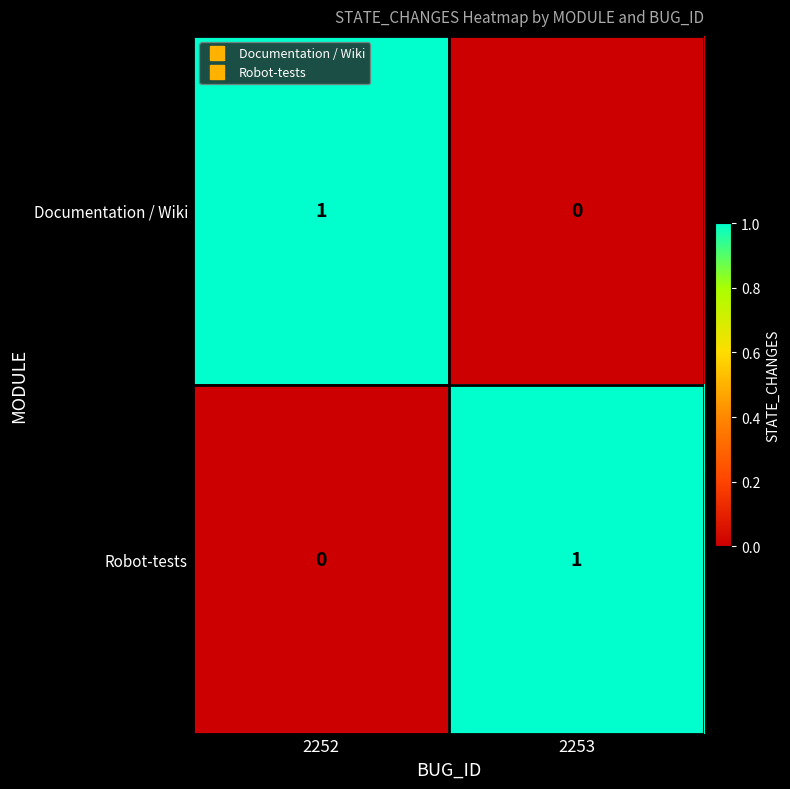

Where is Robot-tests nearest to the value 0?

2252